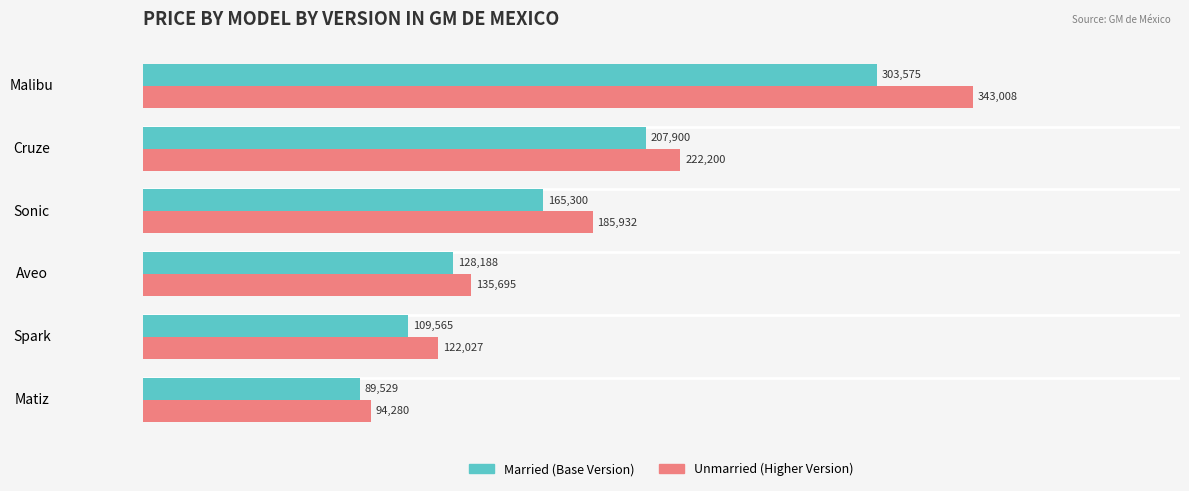

What is the total value across all series at Matiz?

183809